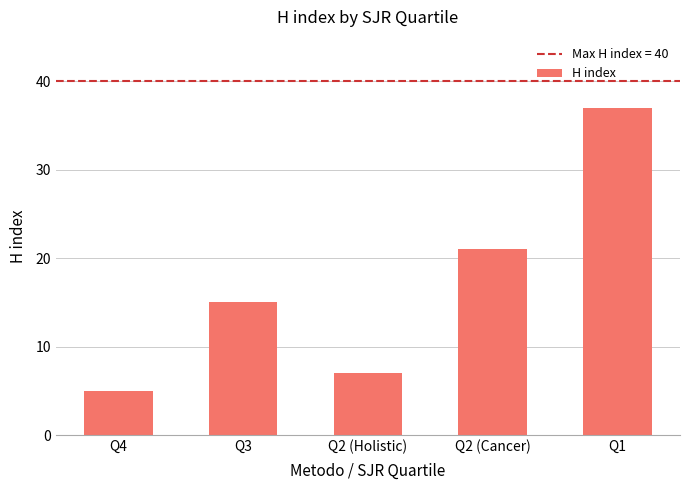

What position from the right is Q2 (Holistic)?

3